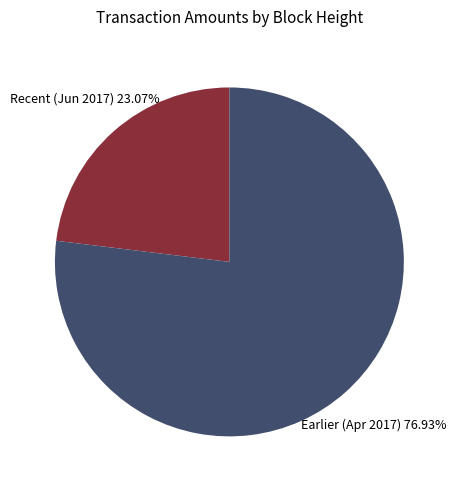

Count the number of slices in the pie.

2